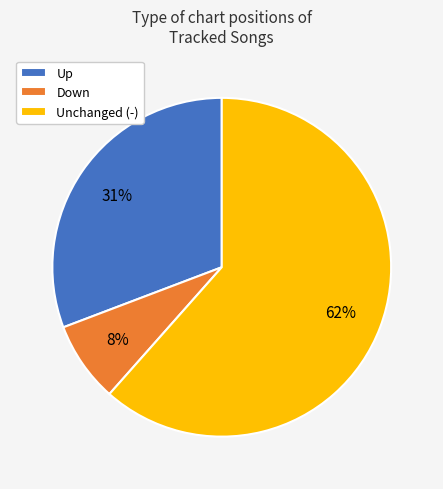

How many slices are in this pie chart?

3